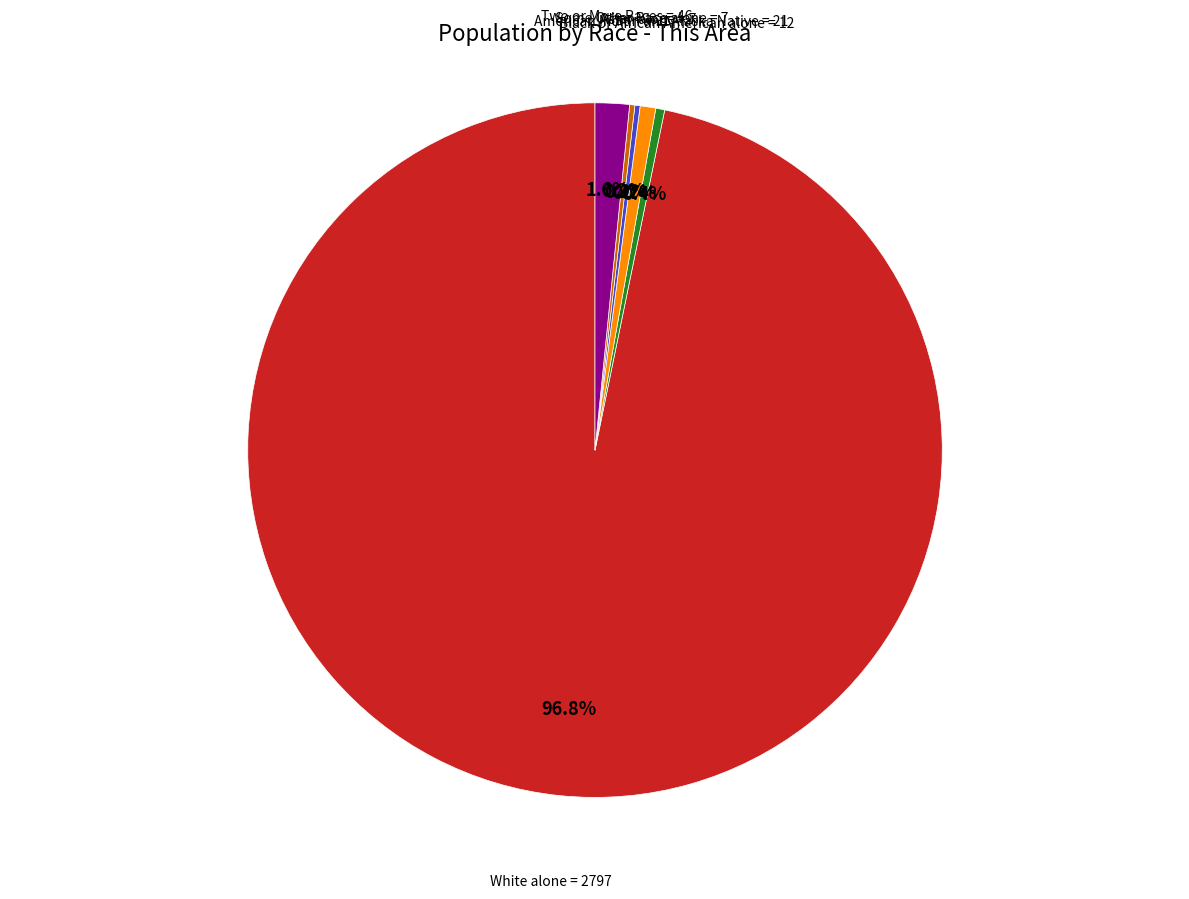

Does any single category account for the majority?

Yes